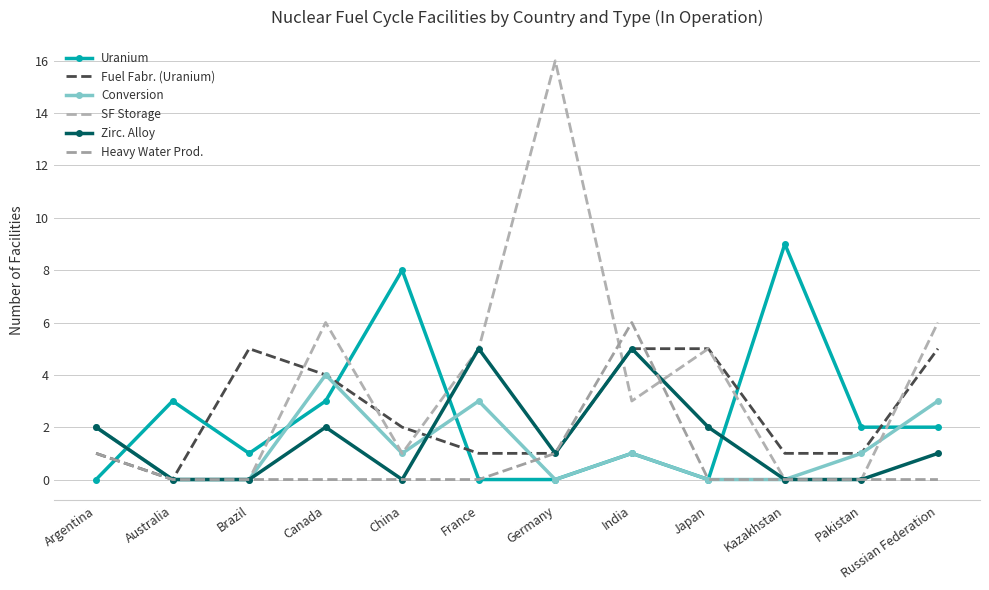

Which series has the widest spread of values?

SF Storage